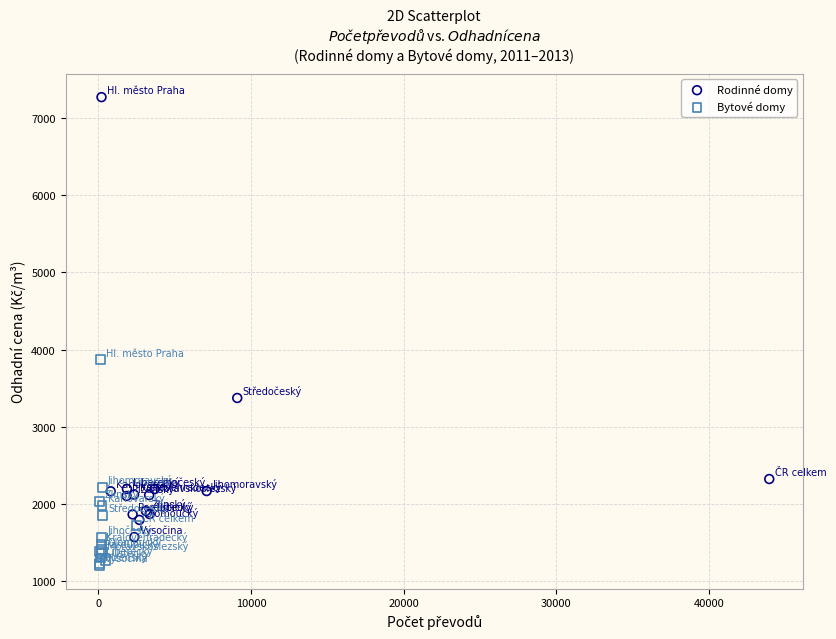

Which series reaches the minimum Y coordinate?

Bytové domy